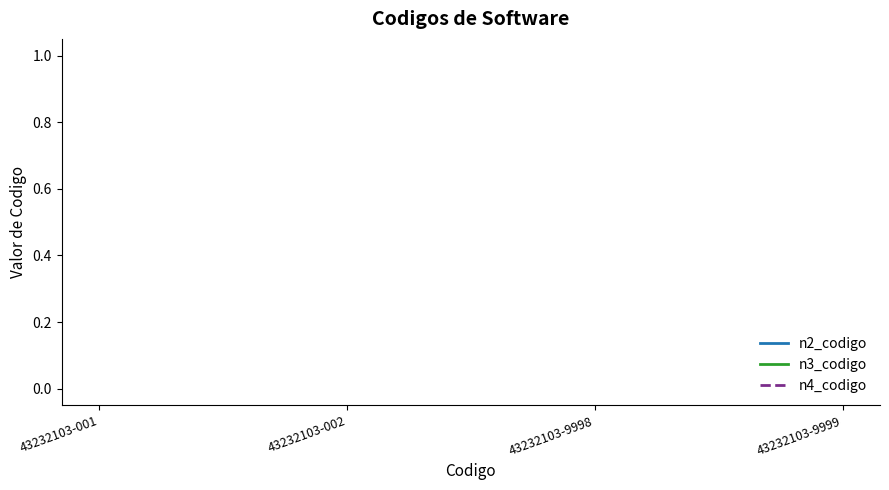

True or false: n2_codigo and n4_codigo cross at least once.

False